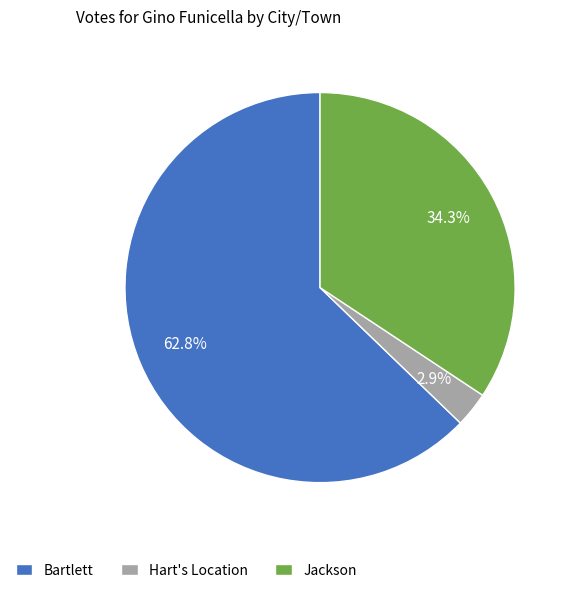

Which category has the biggest portion of the pie?

Bartlett